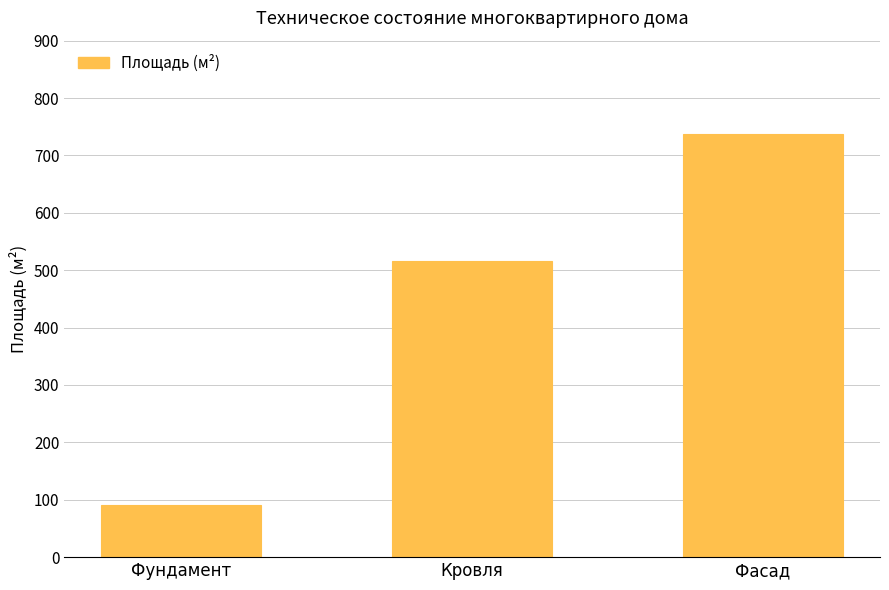

Rank the categories by value from highest to lowest.

Фасад, Кровля, Фундамент